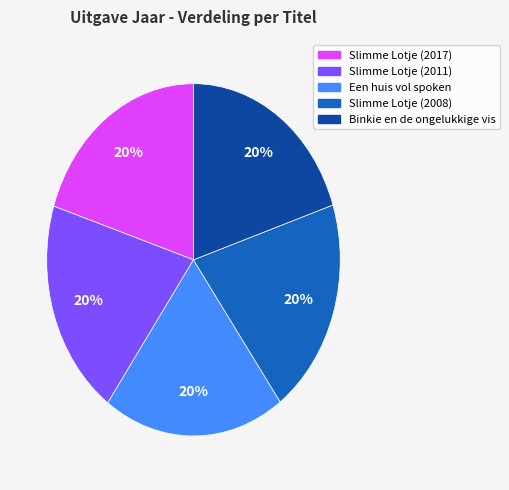

Does Slimme Lotje (2017) account for over 50% of the chart?

No